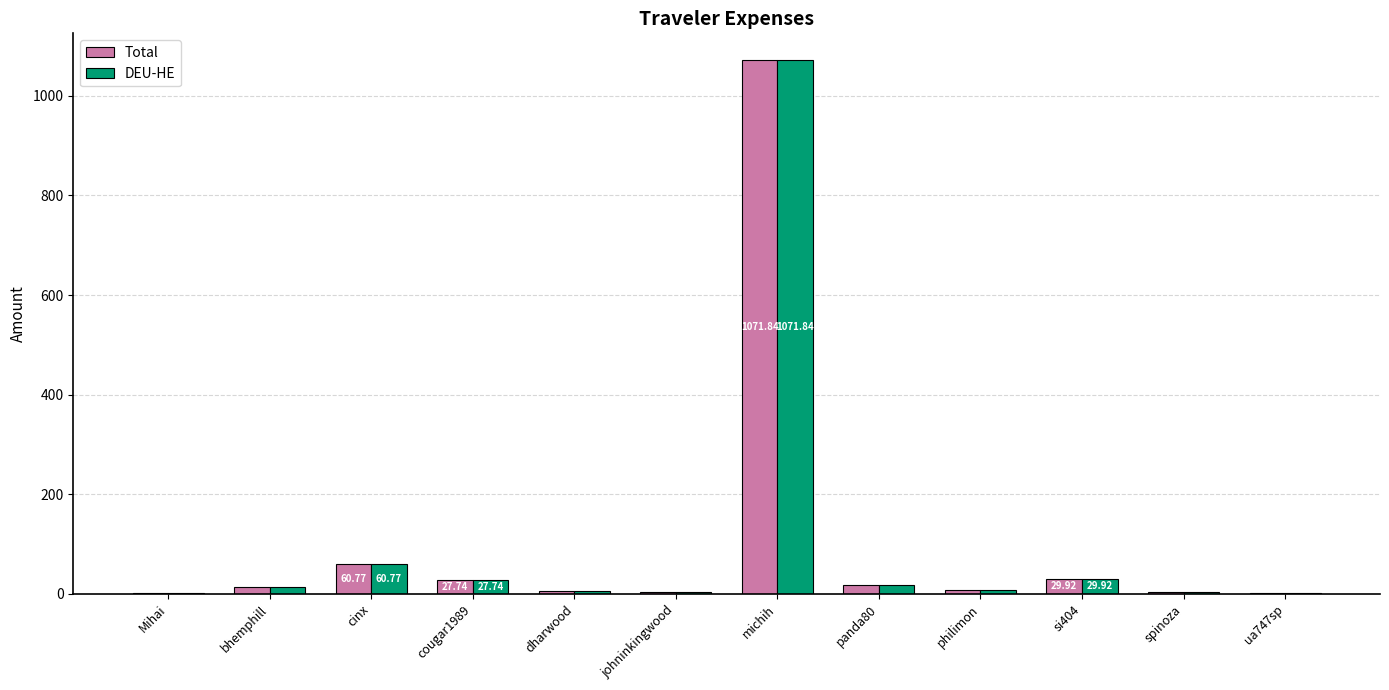

Which category has the highest value in the DEU-HE series?

michih